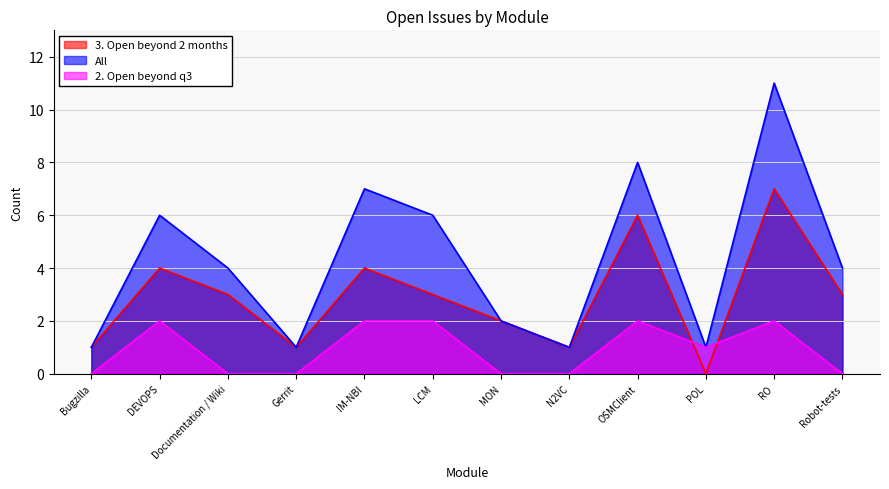

Reading right to left, what are all the values shown in this chart?

3. Open beyond 2 months: Robot-tests=3	RO=7	POL=0	OSMClient=6	N2VC=1	MON=2	LCM=3	IM-NBI=4	Gerrit=1	Documentation / Wiki=3	DEVOPS=4	Bugzilla=1
All: Robot-tests=4	RO=11	POL=1	OSMClient=8	N2VC=1	MON=2	LCM=6	IM-NBI=7	Gerrit=1	Documentation / Wiki=4	DEVOPS=6	Bugzilla=1
2. Open beyond q3: Robot-tests=0	RO=2	POL=1	OSMClient=2	N2VC=0	MON=0	LCM=2	IM-NBI=2	Gerrit=0	Documentation / Wiki=0	DEVOPS=2	Bugzilla=0